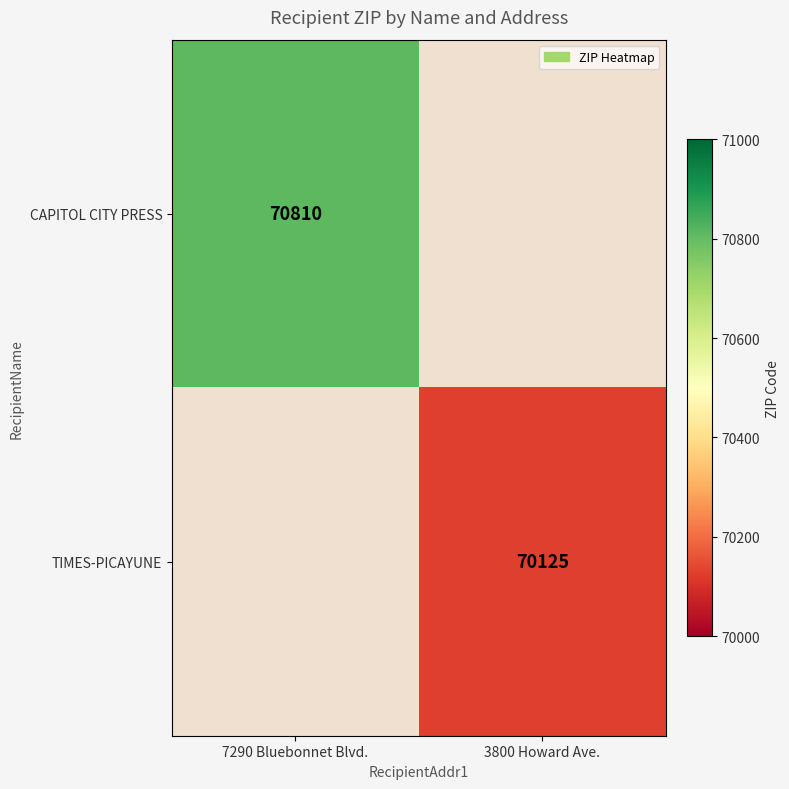

Is it true that TIMES-PICAYUNE equals 70125 at 3800 Howard Ave.?

True